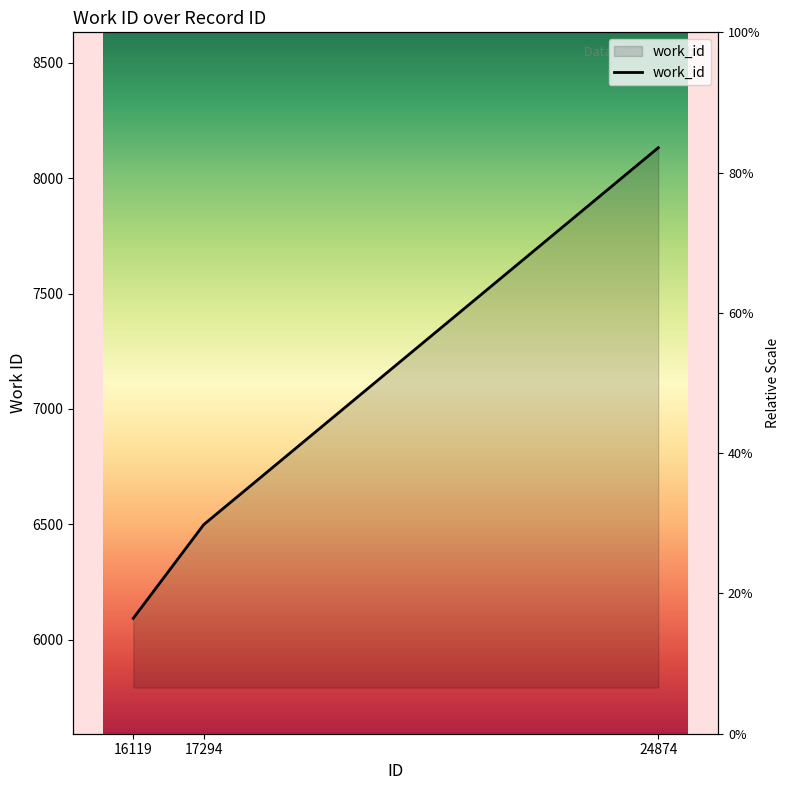

What is the difference between the maximum and second lowest values?

1633